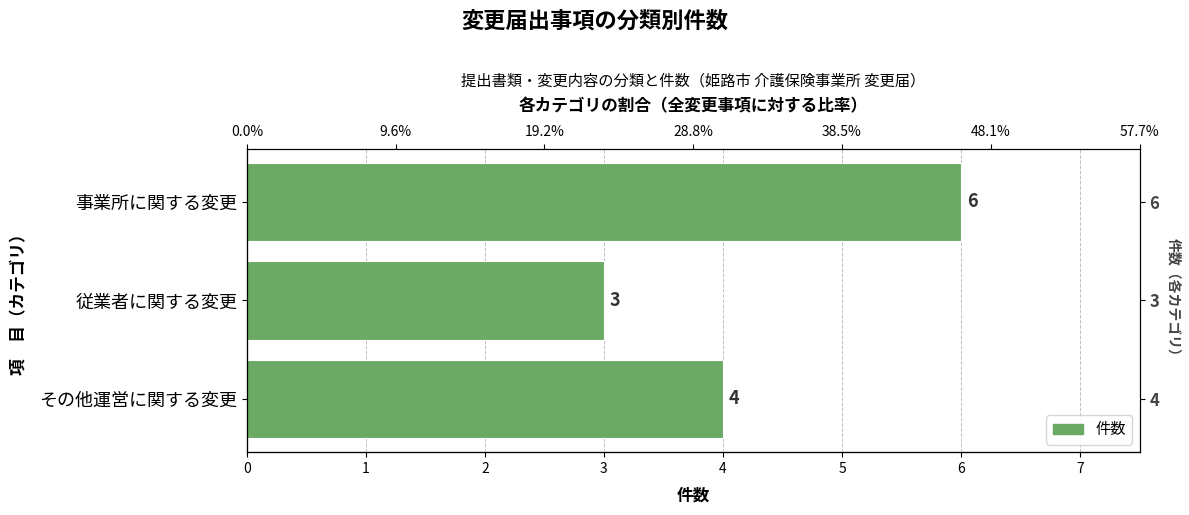

What is the approximate value at 2?

4